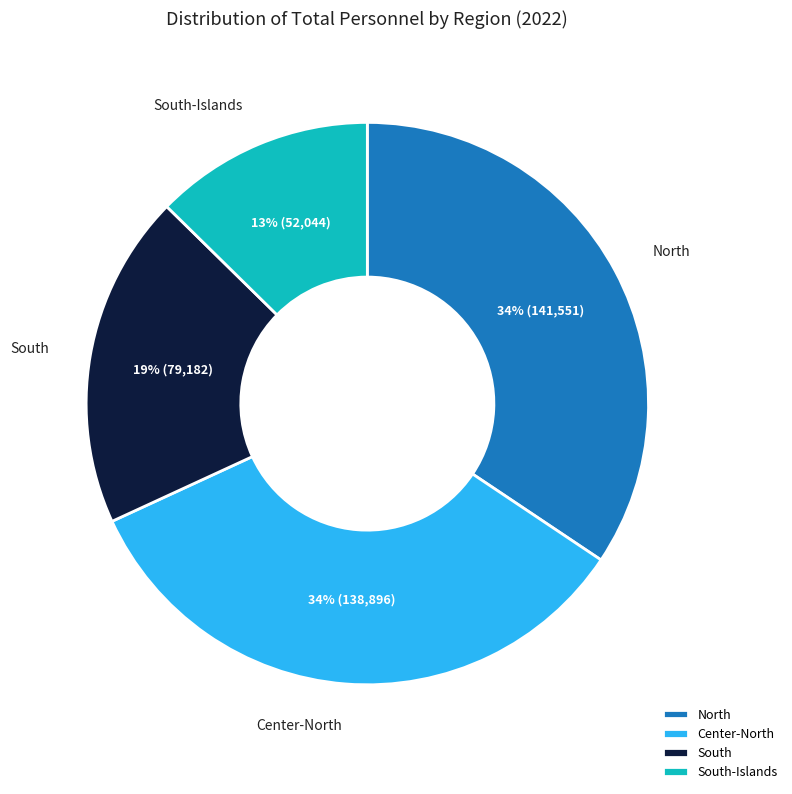

Is South the majority of the pie?

No